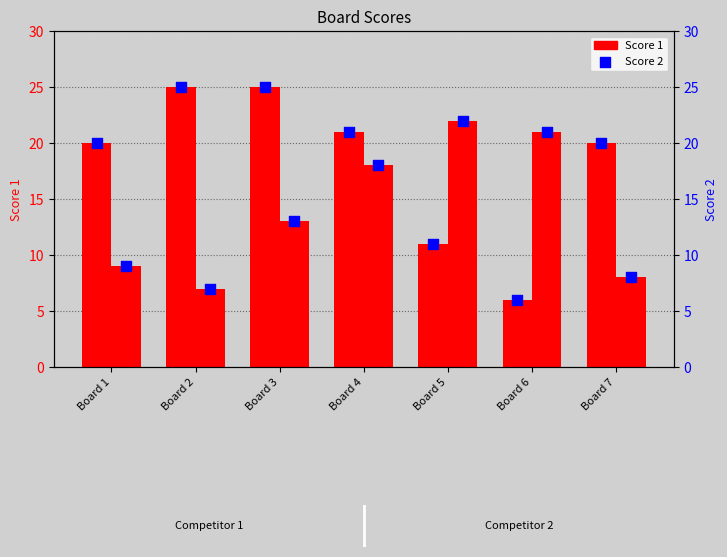

Which has a higher value, Board 3 or Board 5?

Board 5